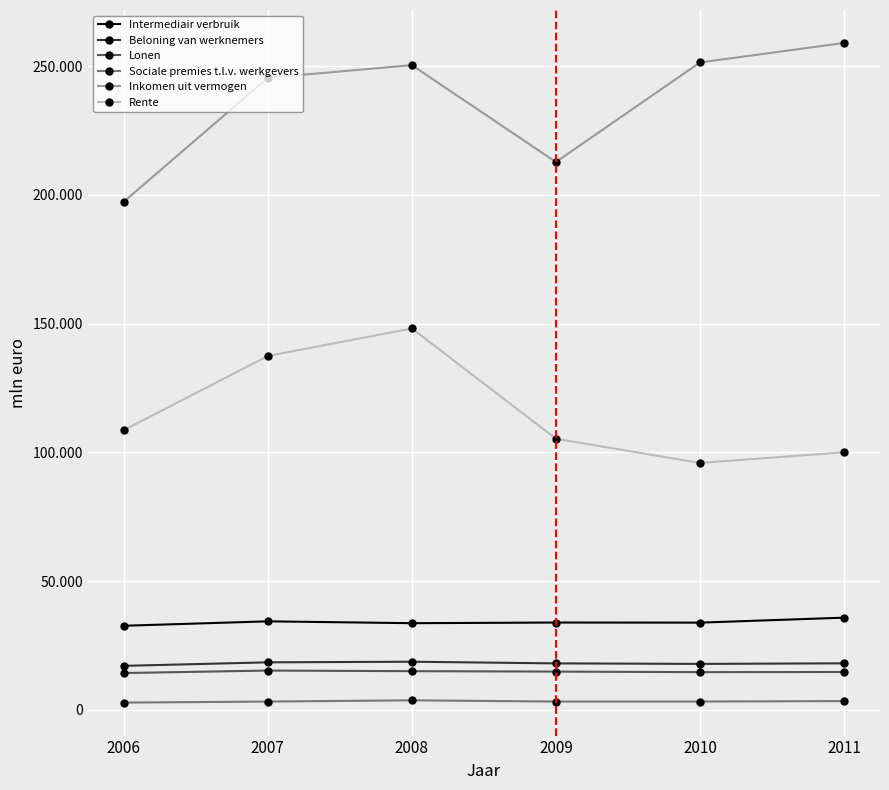

Reading right to left, transcribe all the data shown in this chart.

Intermediair verbruik: 35772	33844	33883	33630	34348	32631
Beloning van werknemers: 18043	17820	18019	18664	18425	17058
Lonen: 14669	14616	14826	14996	15230	14271
Sociale premies t.l.v. werkgevers: 3374	3204	3193	3668	3195	2787
Inkomen uit vermogen: 258966	251405	212731	250349	245438	197331
Rente: 100003	95867	105273	148092	137404	108606